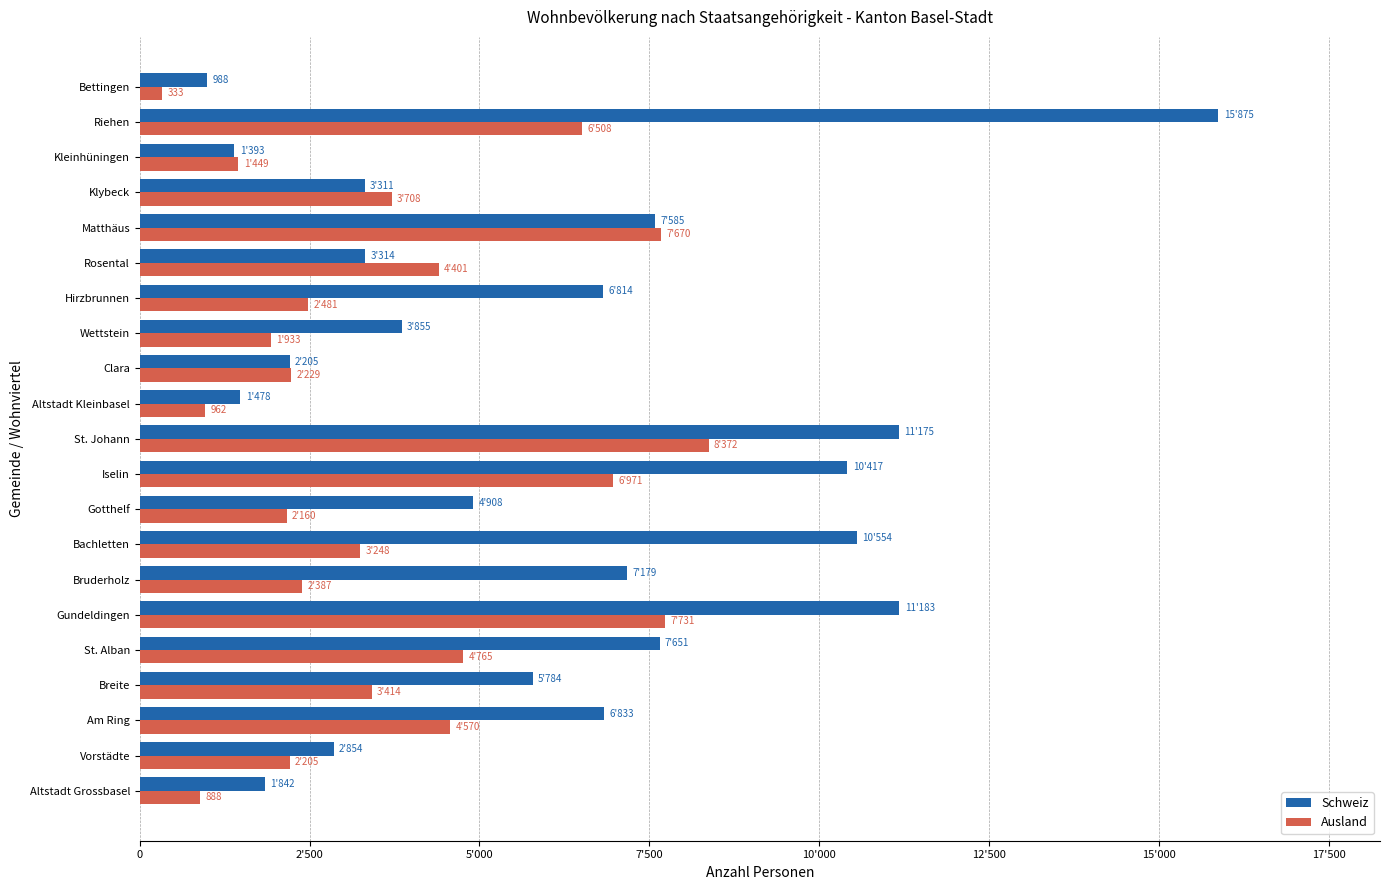

What are all the series names shown in the legend?

Schweiz, Ausland